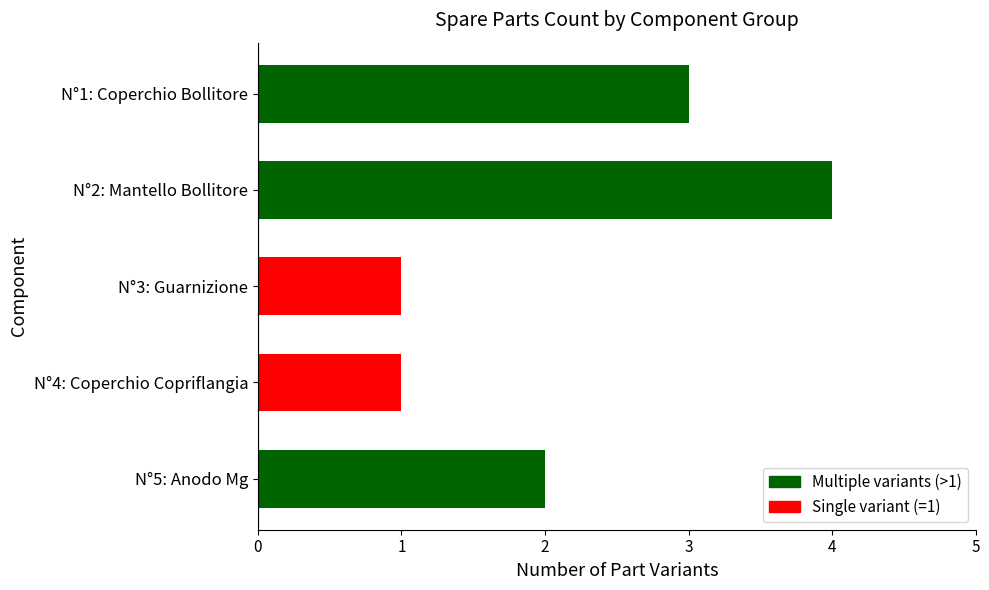

Does the chart contain stacked bars?

No